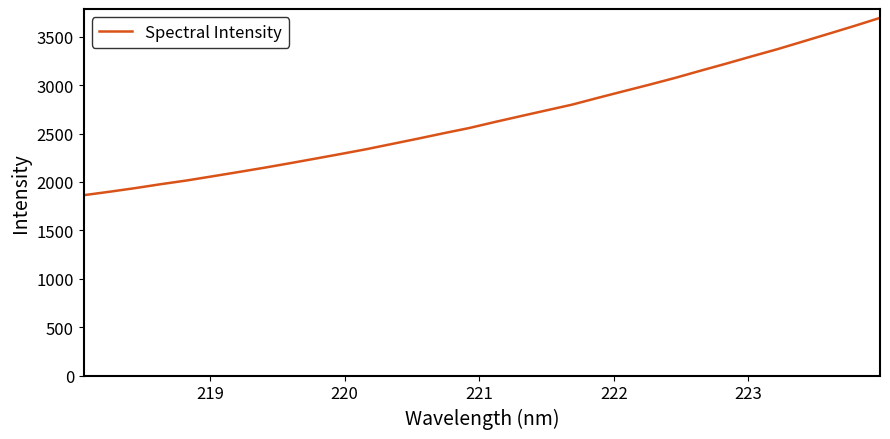

What is the maximum value shown in the chart?

3694.4